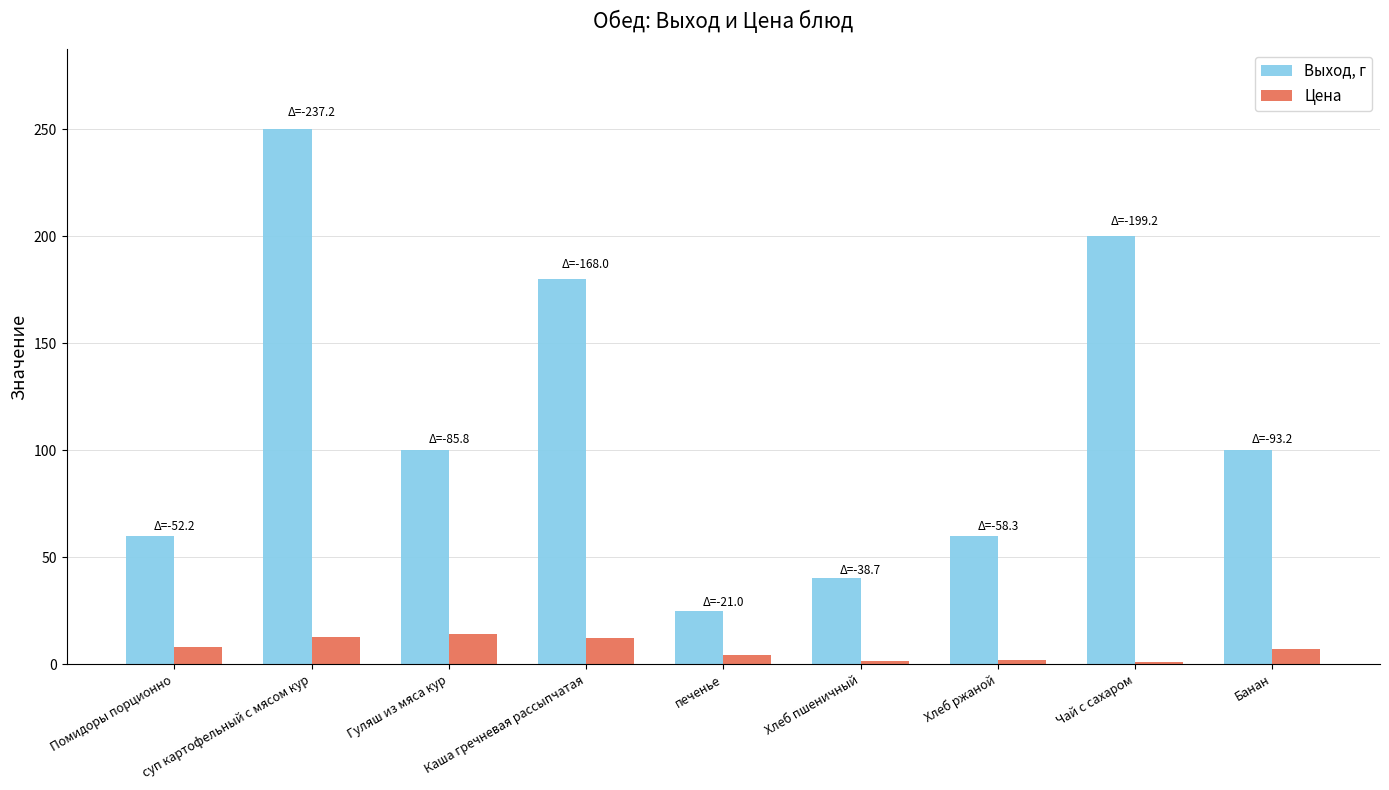

What is the greatest value displayed?

250.0